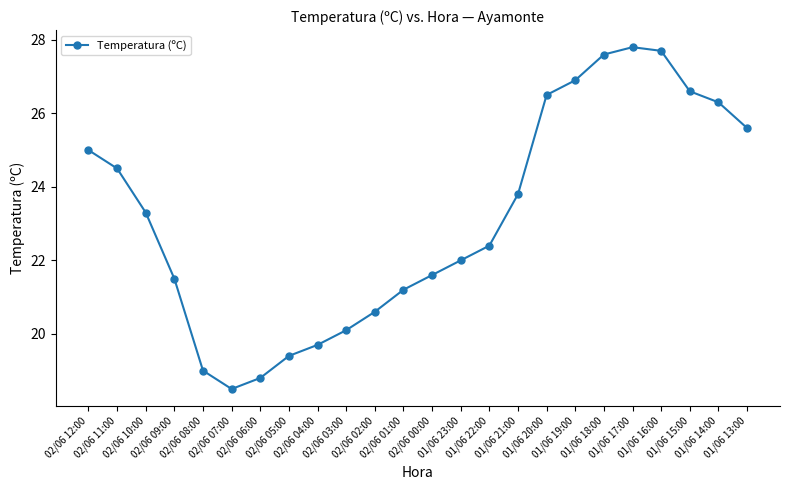

What is the sum of the values at 02/06 01:00 and 02/06 04:00?

40.9